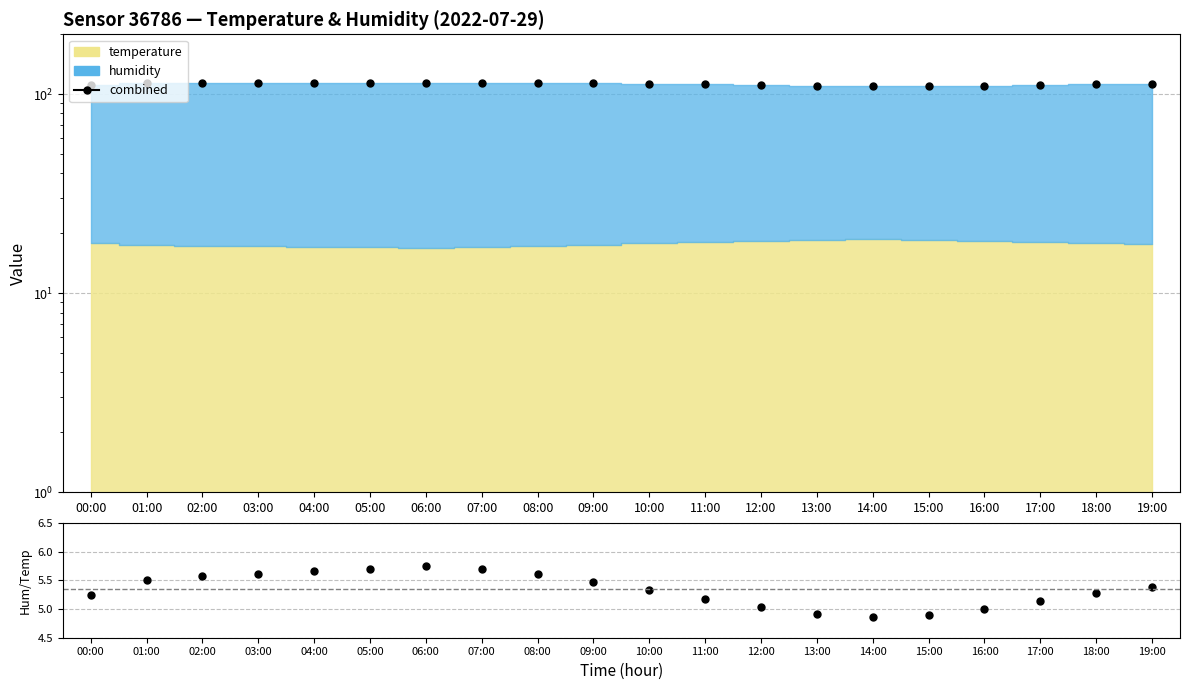

What is the sum of all combined values?

2246.5